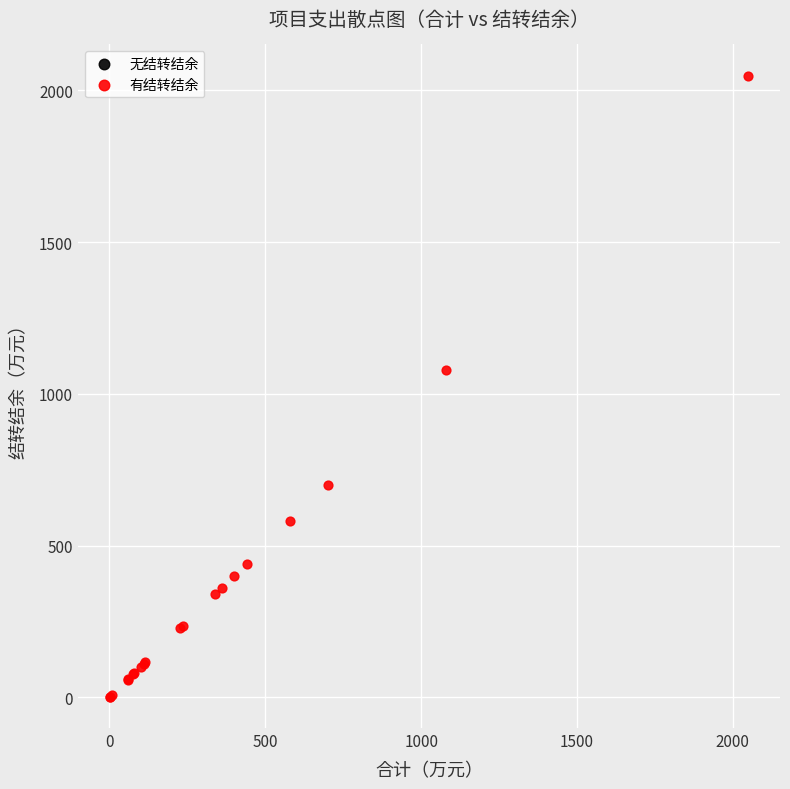

What Y value in the scatter plot is closest to 1025?

1080.0